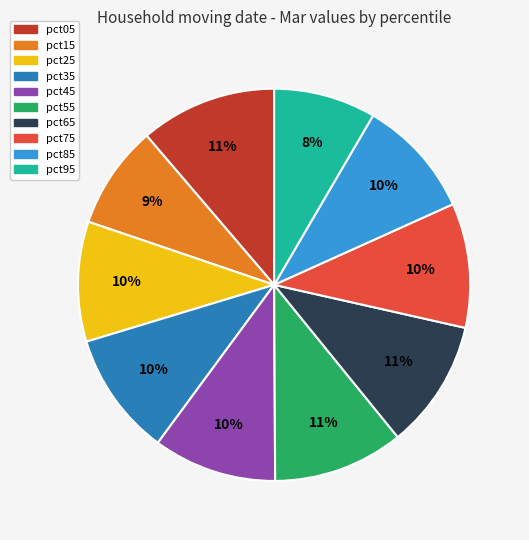

To the nearest percent, what percentage of the pie is pct05?

11%